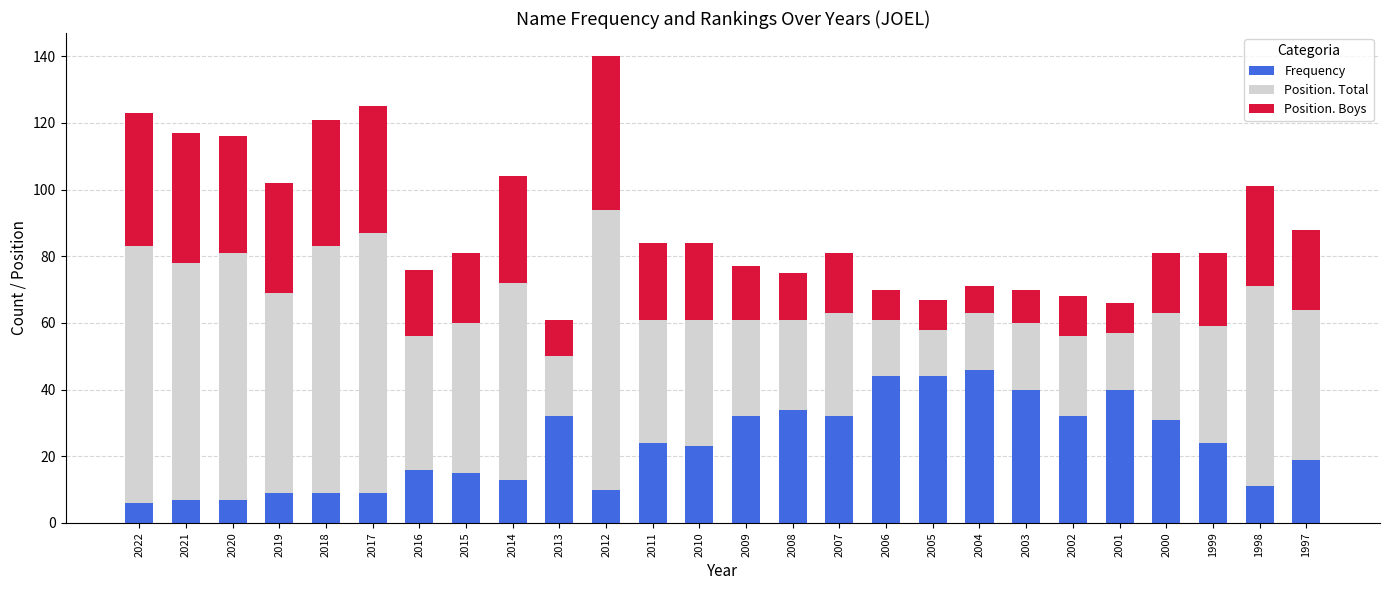

What is the difference between the second highest and second lowest values in the Frequency series?

37